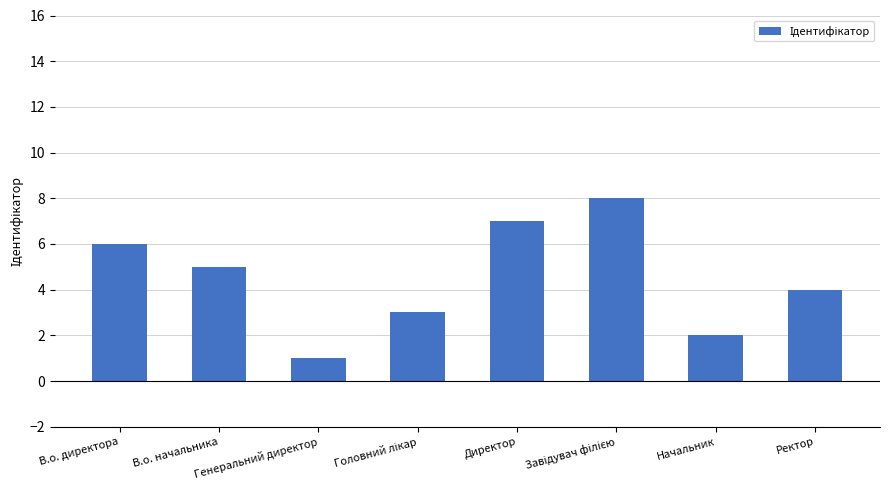

Reading left to right, list all the values displayed in this chart.

6	5	1	3	7	8	2	4